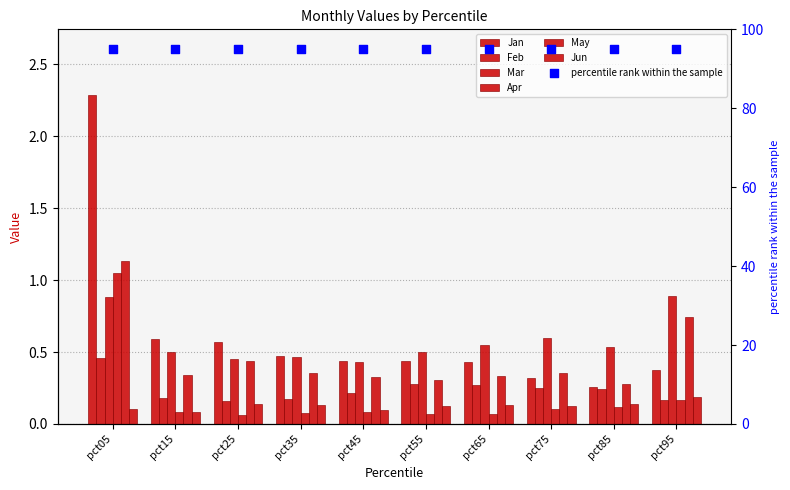

Which series has the largest total across all categories?

Jan